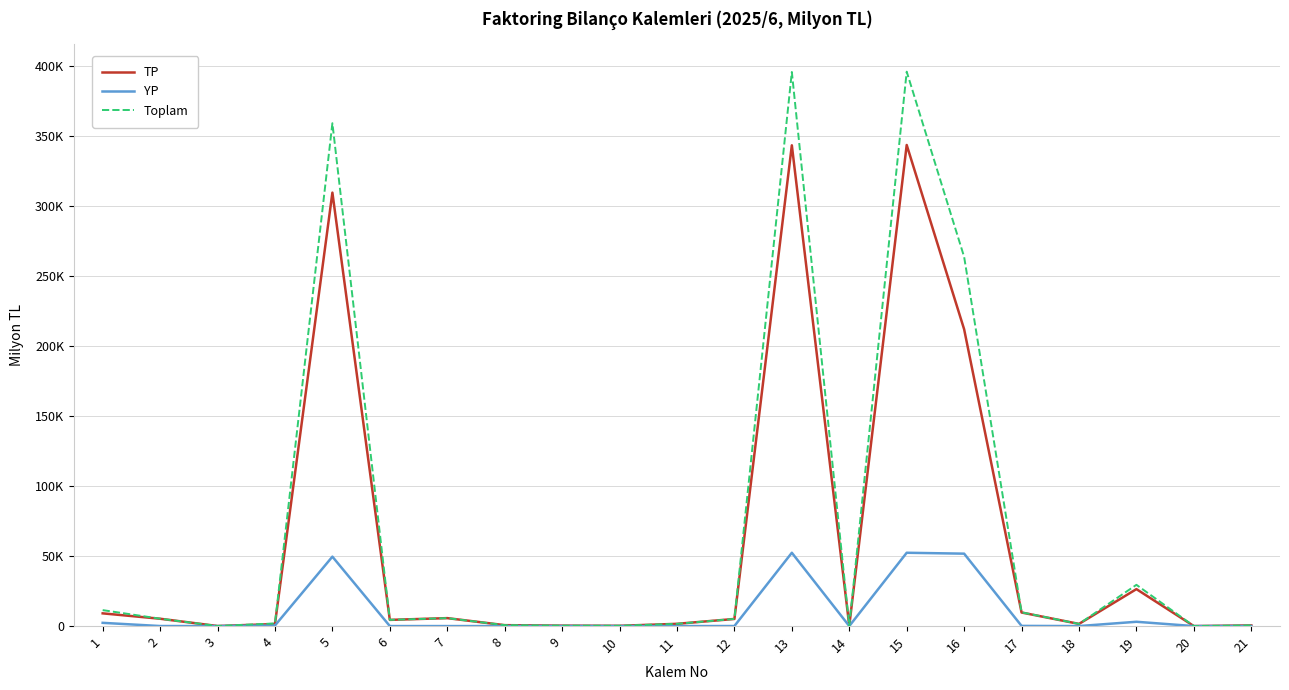

At which category does the chart reach its minimum across all series?

20